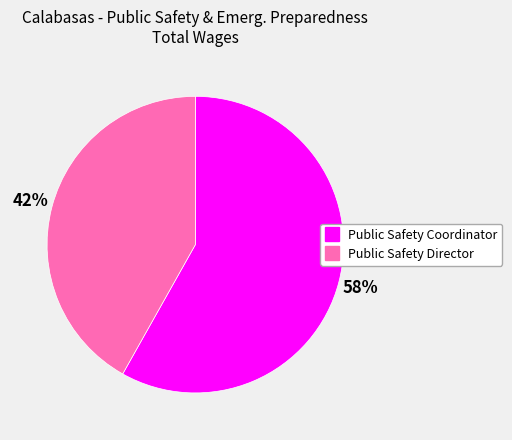

How many slices are in this pie chart?

2